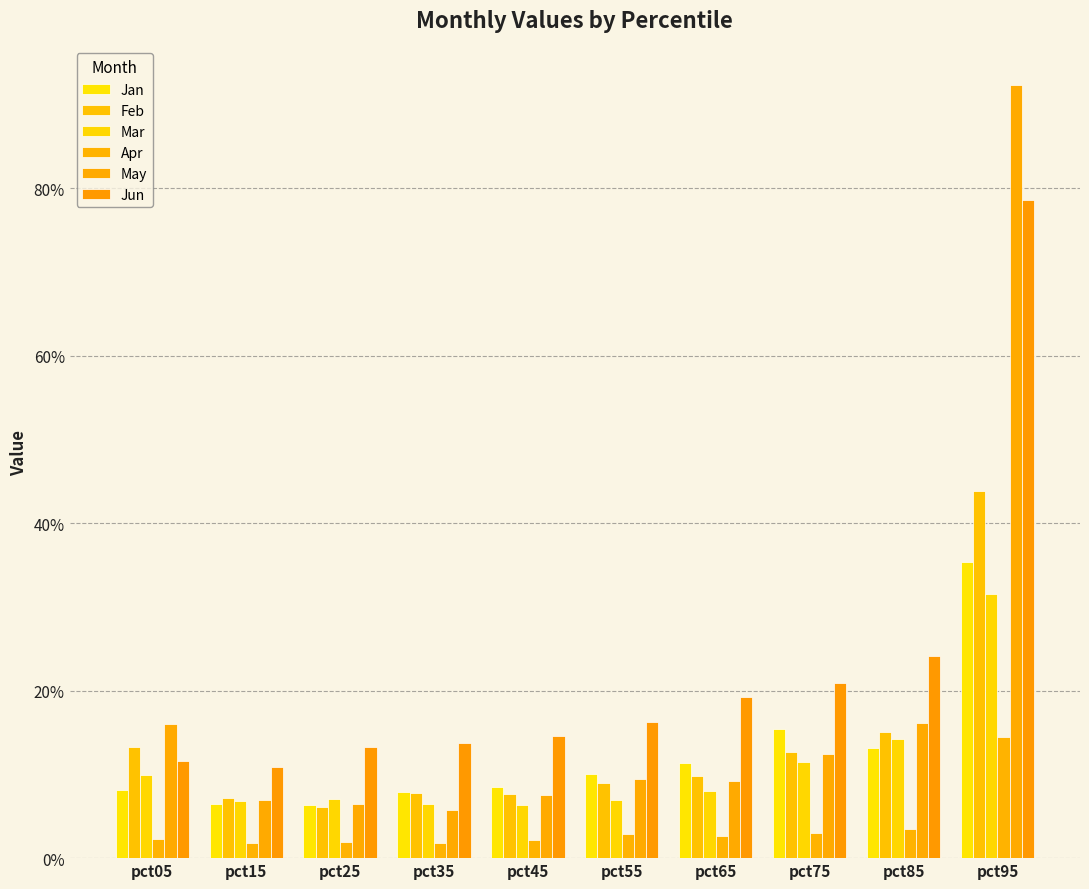

At which label is May closest to 0?

pct35